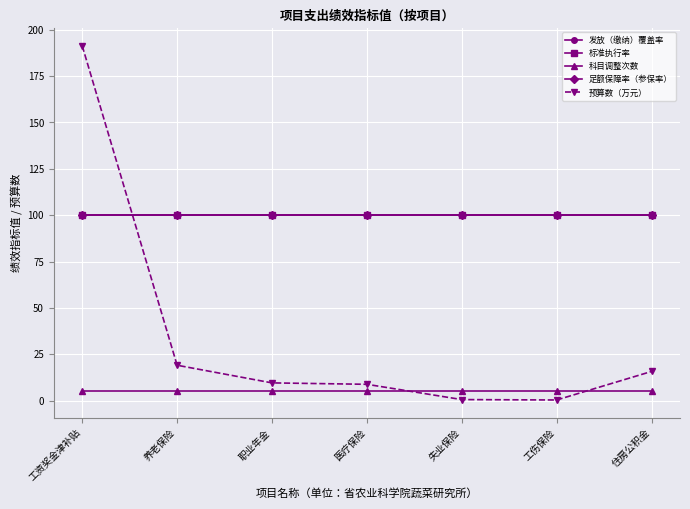

What is the greatest value displayed?

191.3